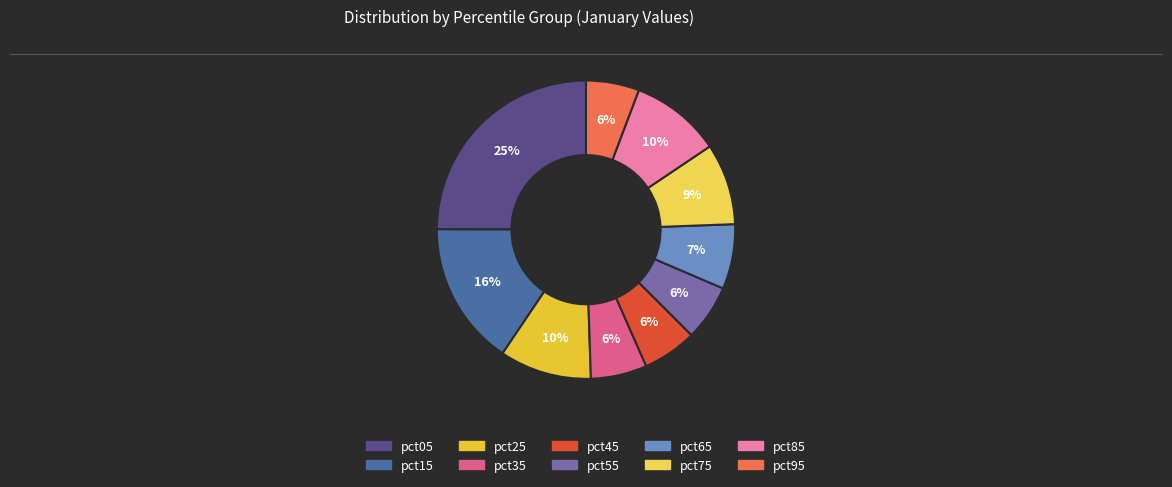

Count the number of slices in the pie.

10